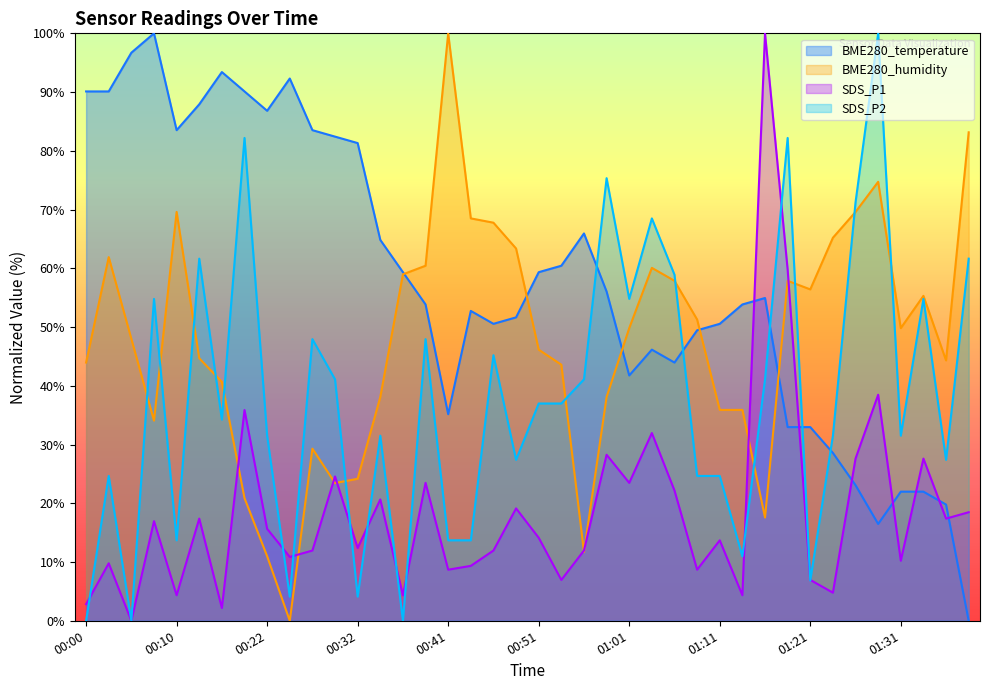

What is the label of the 25th point from the right?

00:39